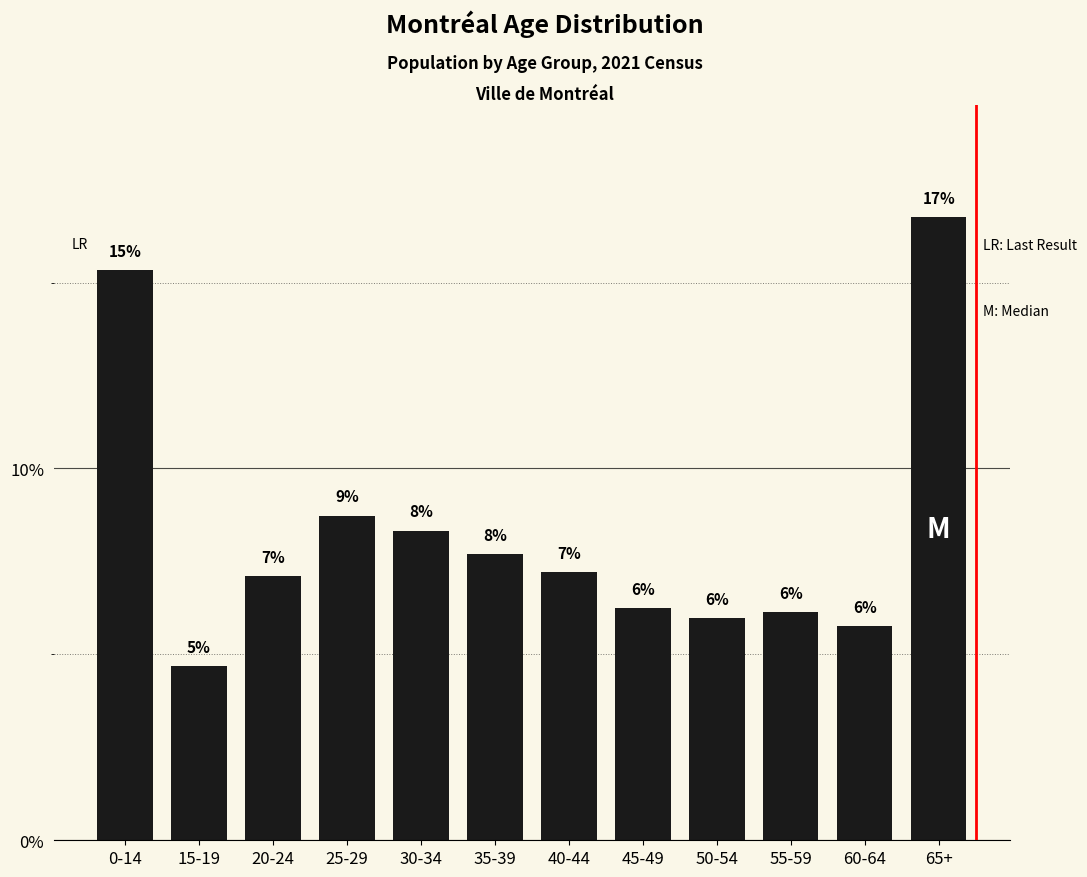

Does the chart contain stacked bars?

No